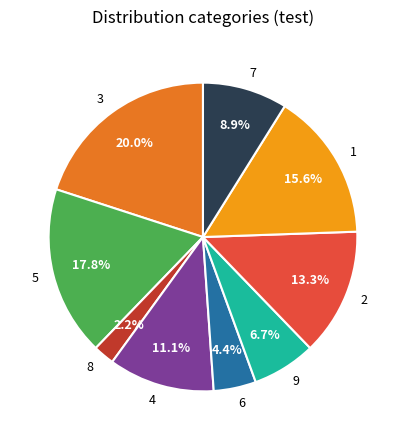

What percentage is the 7 slice, to the nearest percent?

9%